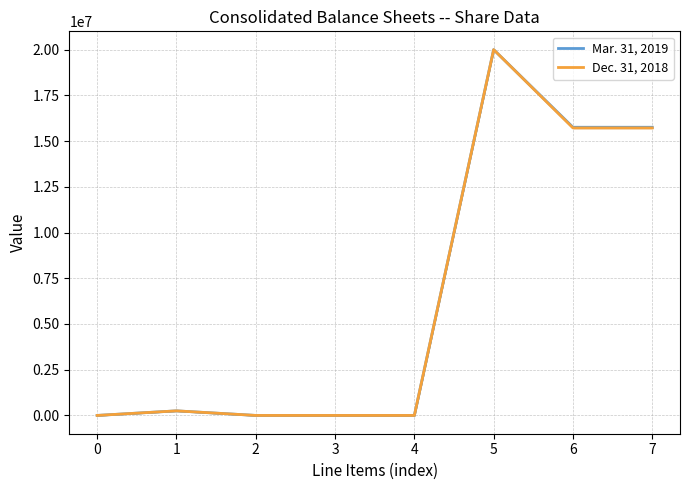

Count the number of categories in the chart.

8